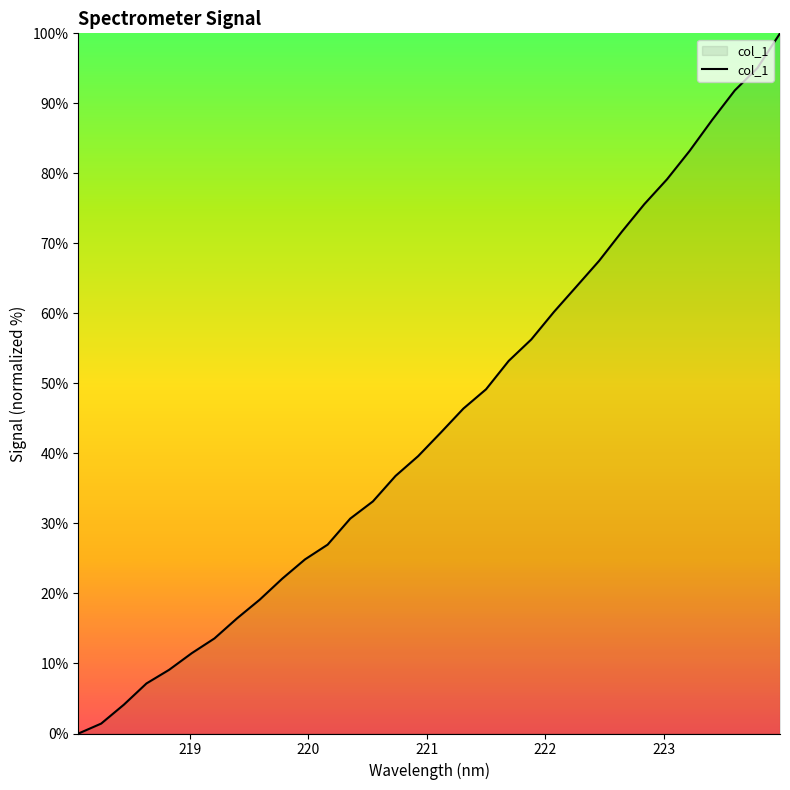

What is the maximum value shown in the chart?

100.0